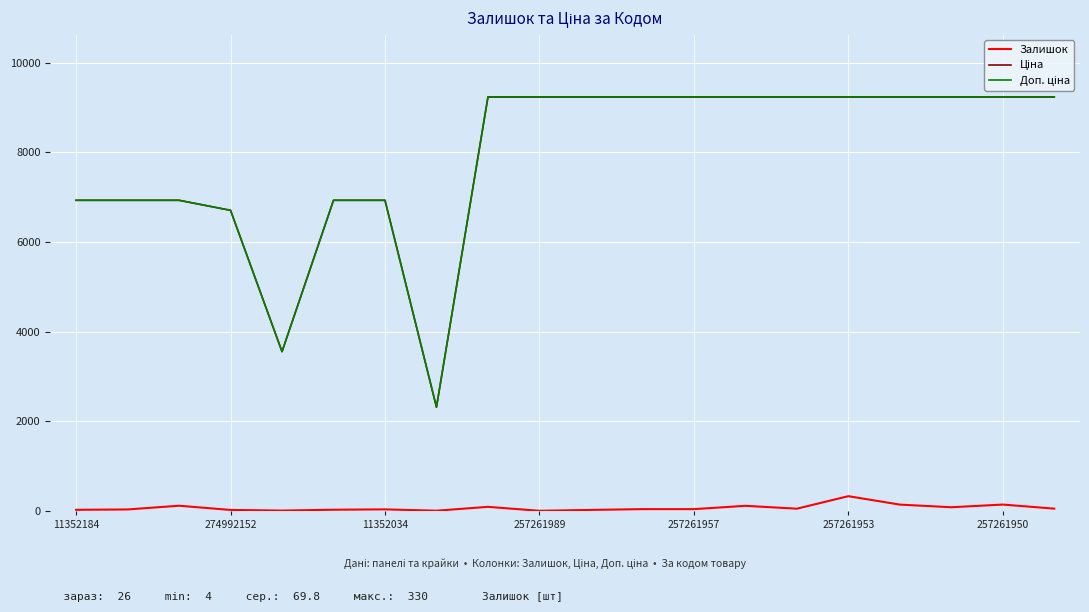

What is the greatest value displayed?

9233.4